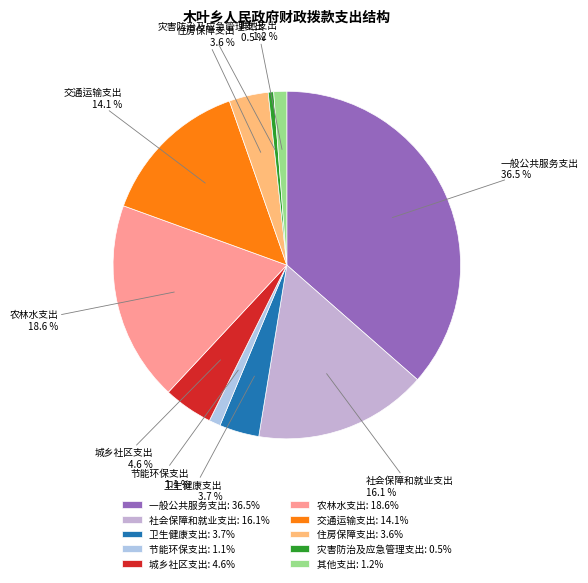

Rank the categories by value from highest to lowest.

一般公共服务支出, 农林水支出, 社会保障和就业支出, 交通运输支出, 城乡社区支出, 卫生健康支出, 住房保障支出, 其他支出, 节能环保支出, 灾害防治及应急管理支出